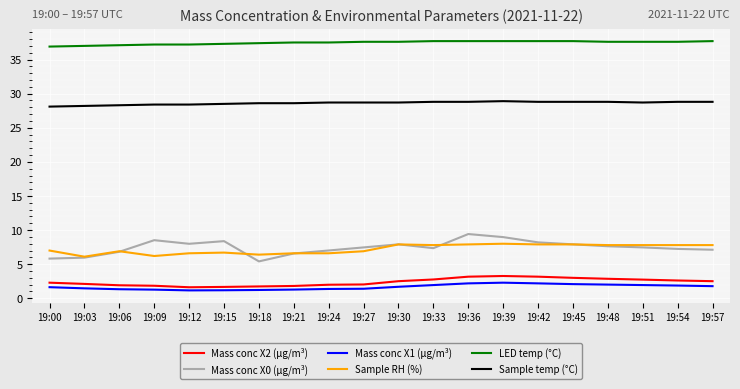

True or false: Sample temp (°C) and Mass conc X0 (μg/m³) intersect in this chart.

False